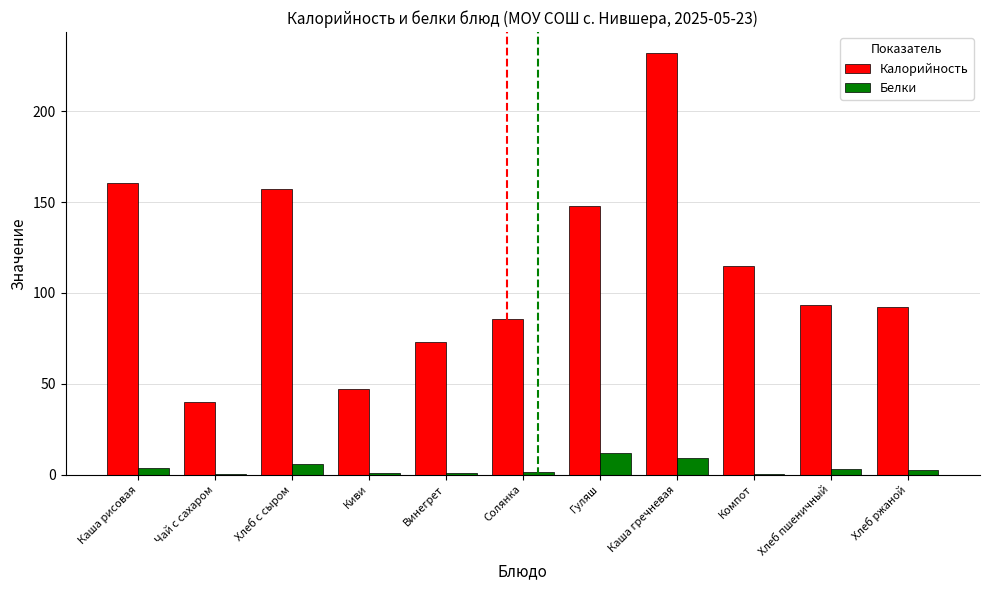

What is the greatest value displayed?

232.0